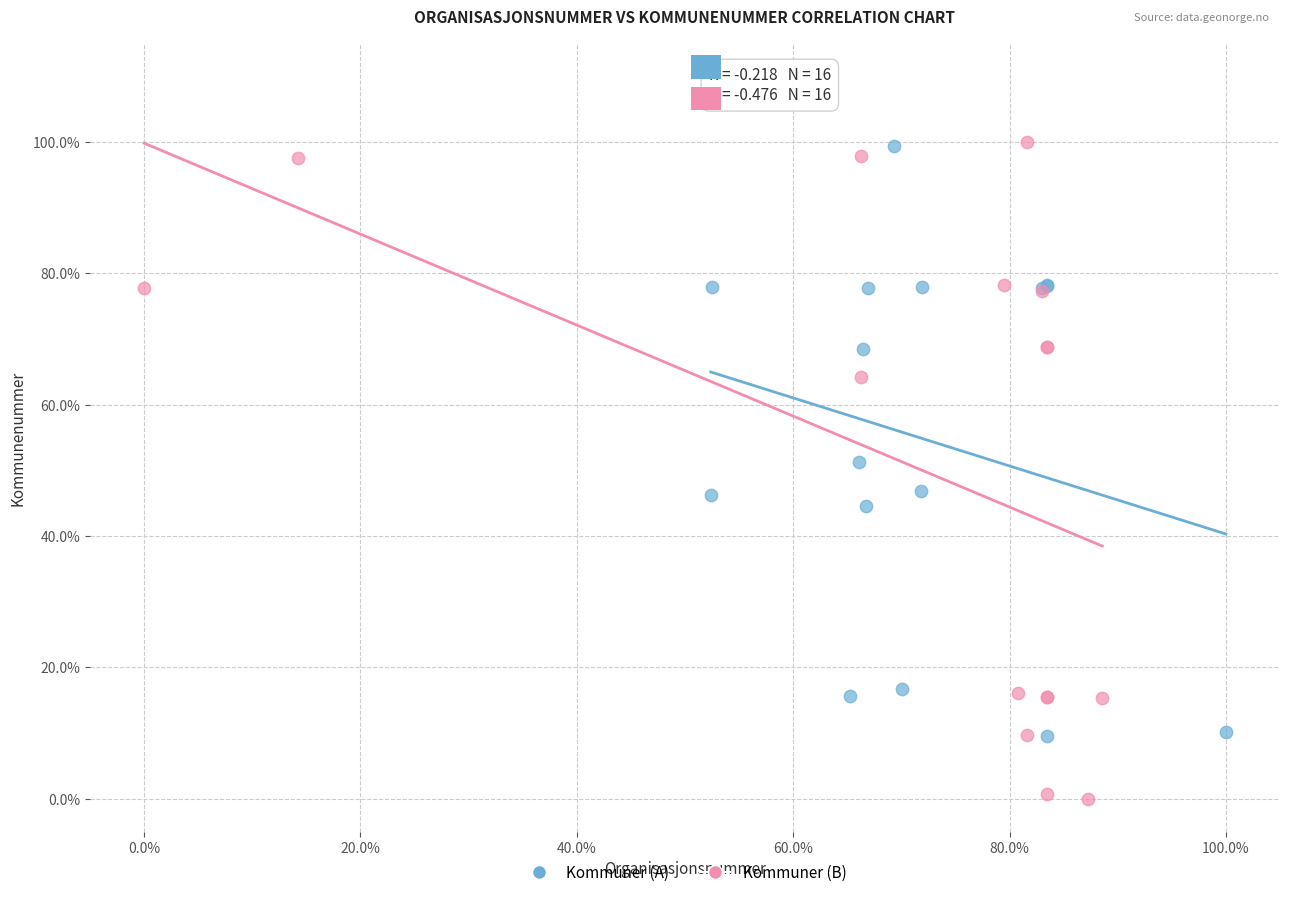

What are all the series names shown in the legend?

Kommuner (A), Kommuner (B)